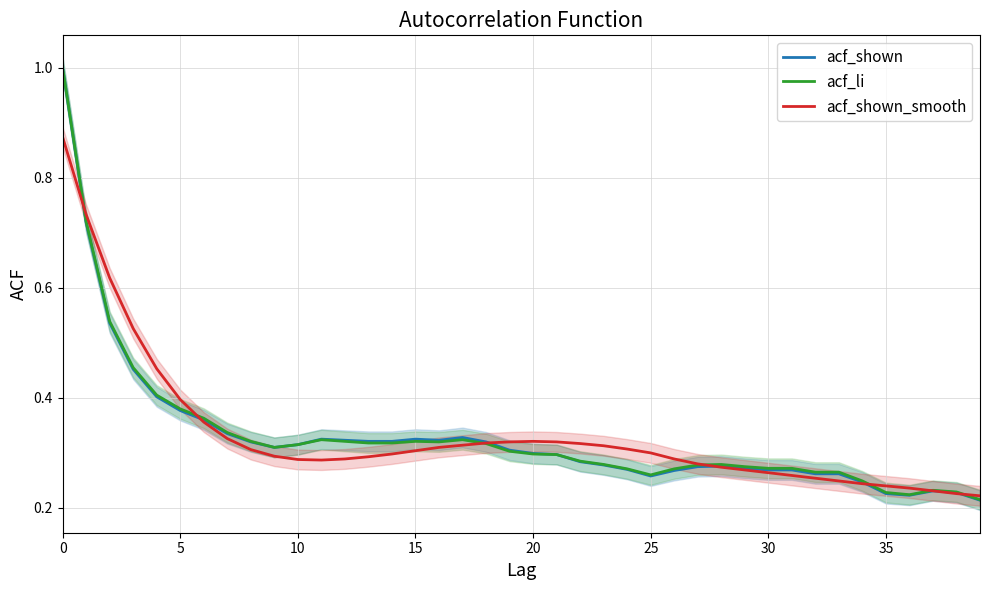

What is the highest value of the acf_li series?

1.0